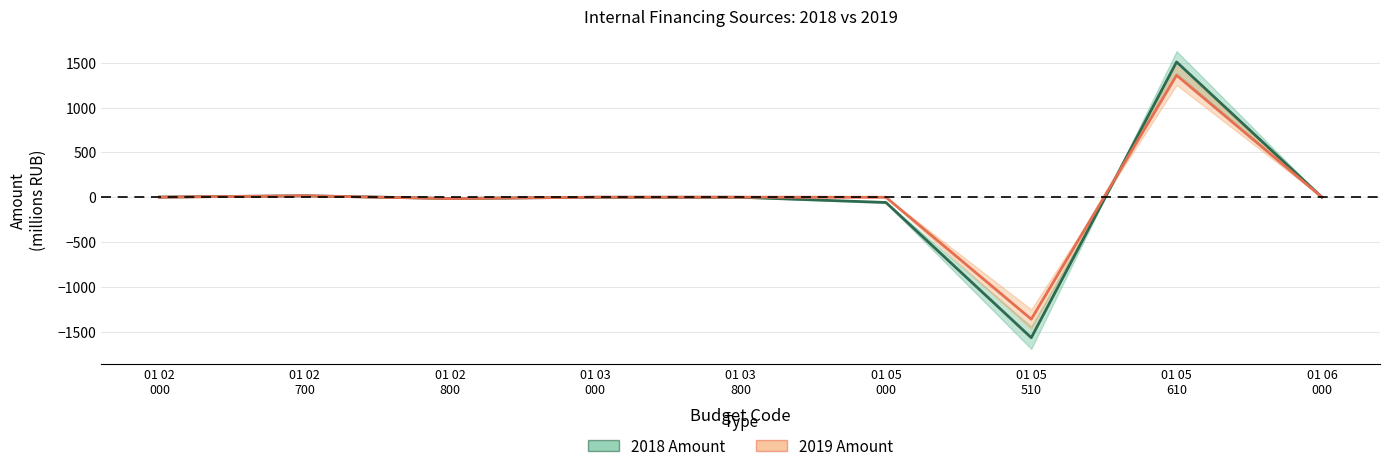

What is the difference between the second highest and minimum values in the 2018 Amount series?

1582.6